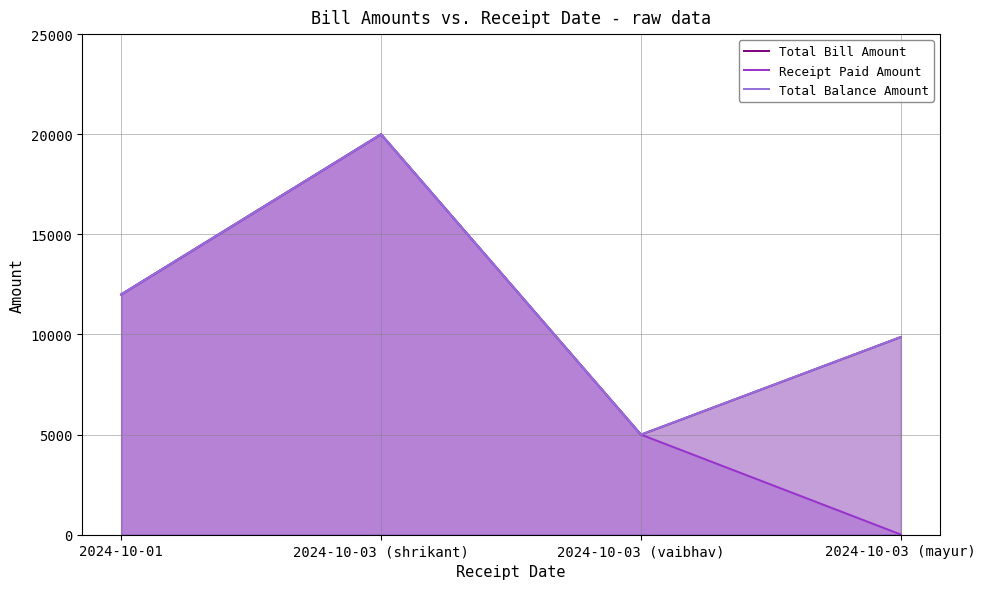

Where is Total Balance Amount nearest to the value 12500?

2024-10-01